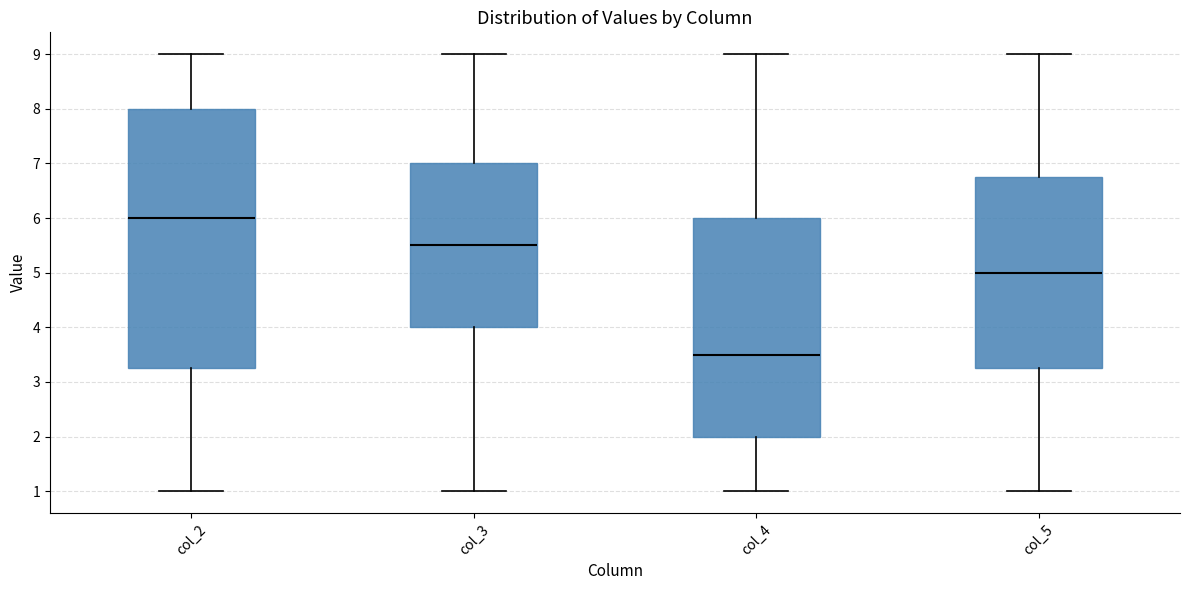

Reading left to right, transcribe this box plot: for each box, give where its median line is, the range the box spans, and where its two whiskers end, as read against the y-axis. The values are not printed on the chart, so give them approximately, as read against the axis.

col_2: median 6.0, box 3.3 to 8.0, whiskers 1.0 to 9.0
col_3: median 5.5, box 4.0 to 7.0, whiskers 1.0 to 9.0
col_4: median 3.5, box 2.0 to 6.0, whiskers 1.0 to 9.0
col_5: median 5.0, box 3.3 to 6.8, whiskers 1.0 to 9.0